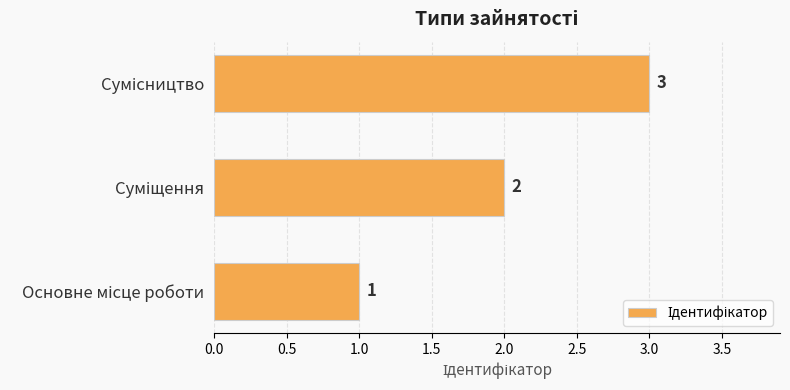

What is the average value?

2